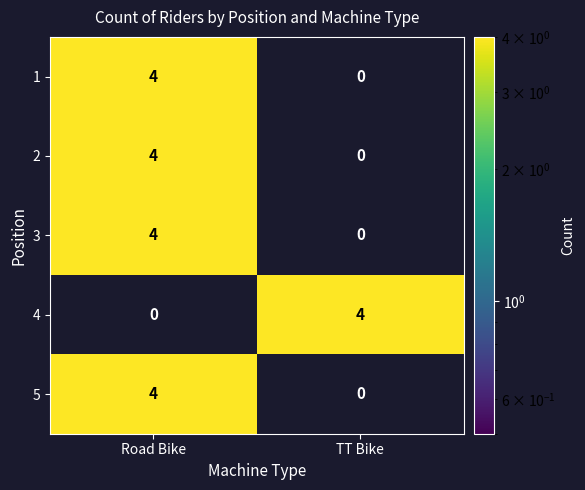

Is the value of 3 at TT Bike greater than the value of 1 at Road Bike?

No